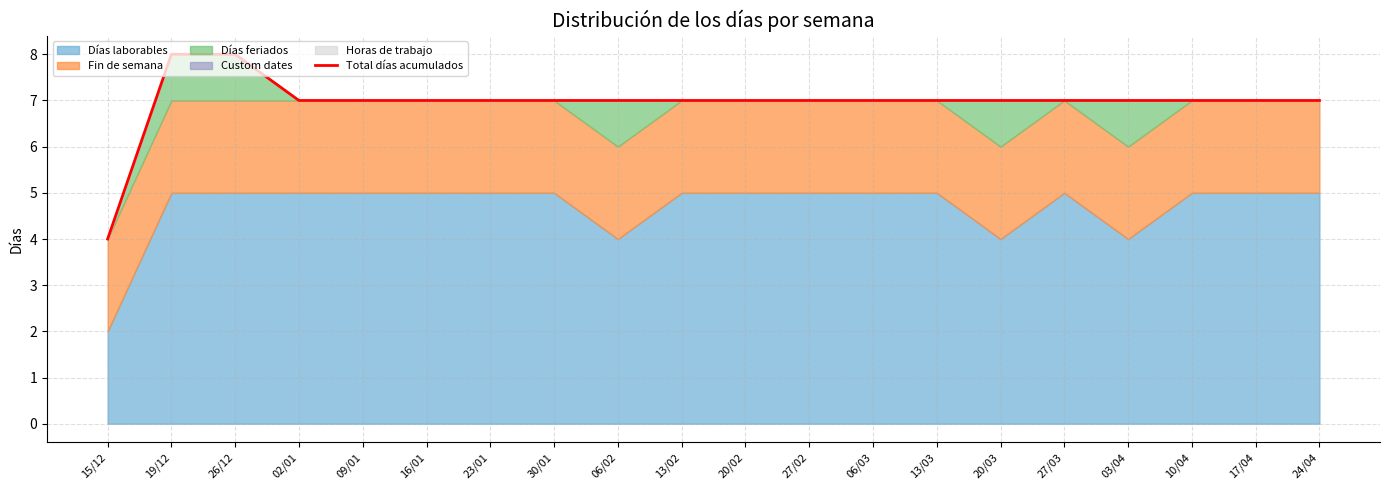

Which has a higher value, 03/04 or 17/04?

03/04